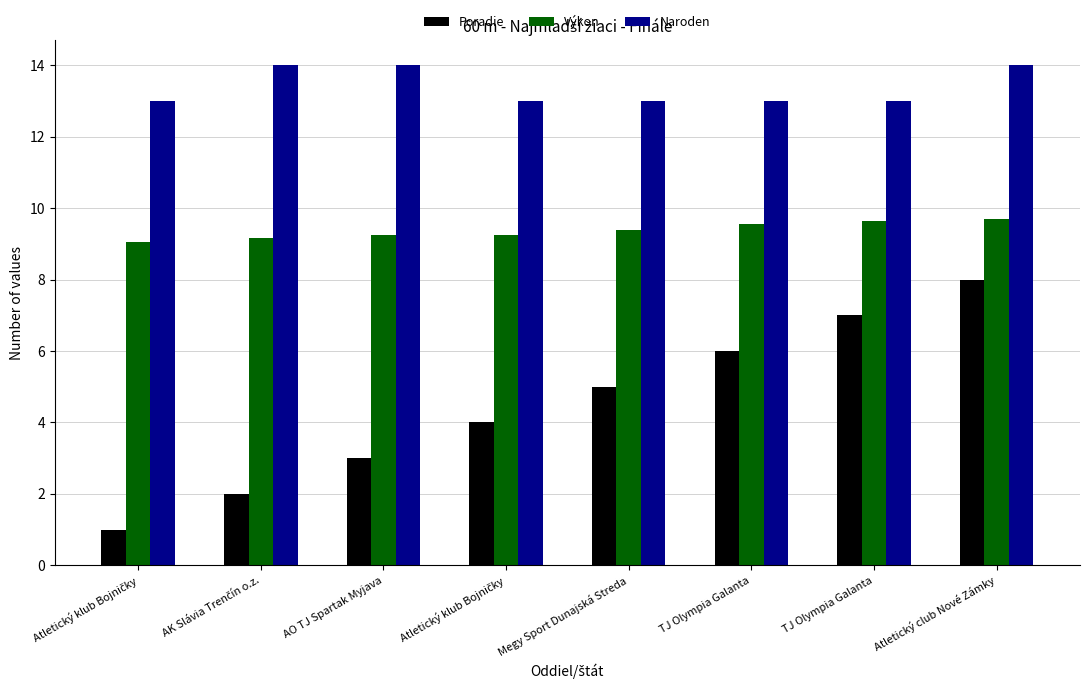

How many bars are there in total?

24